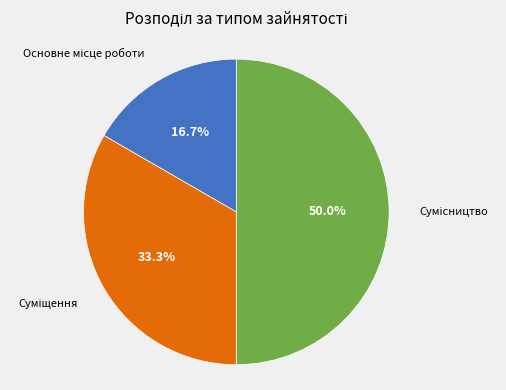

How many slices are in this pie chart?

3